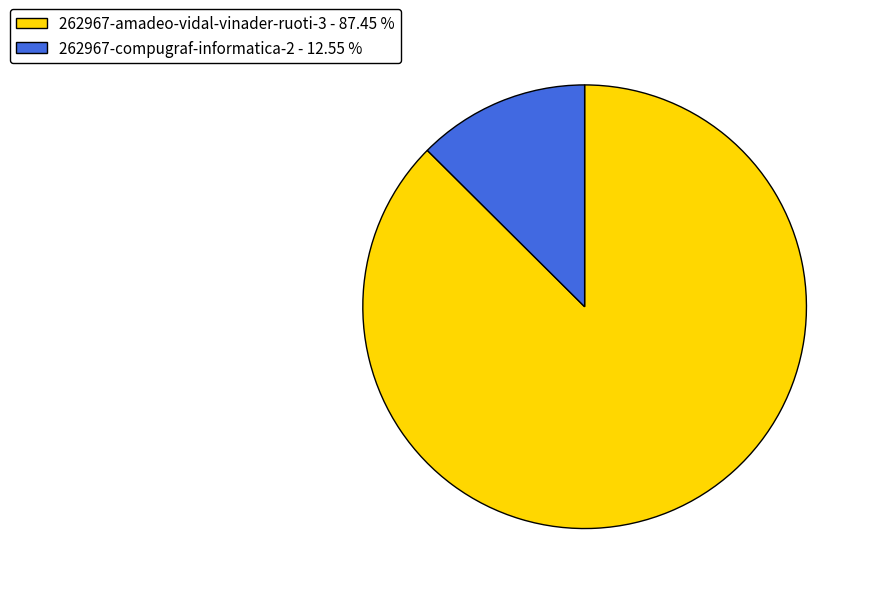

True or false: 262967-amadeo-vidal-vinader-ruoti-3 accounts for 99% of the total.

False